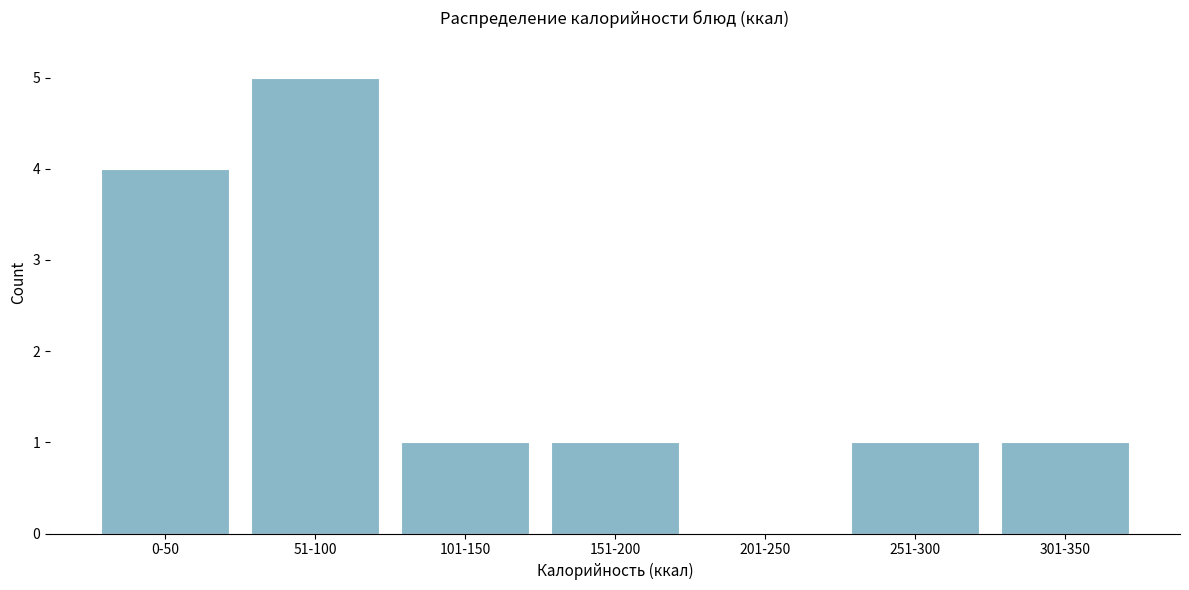

Reading right to left, what are all the values shown in this chart?

301-350=1	251-300=1	201-250=0	151-200=1	101-150=1	51-100=5	0-50=4